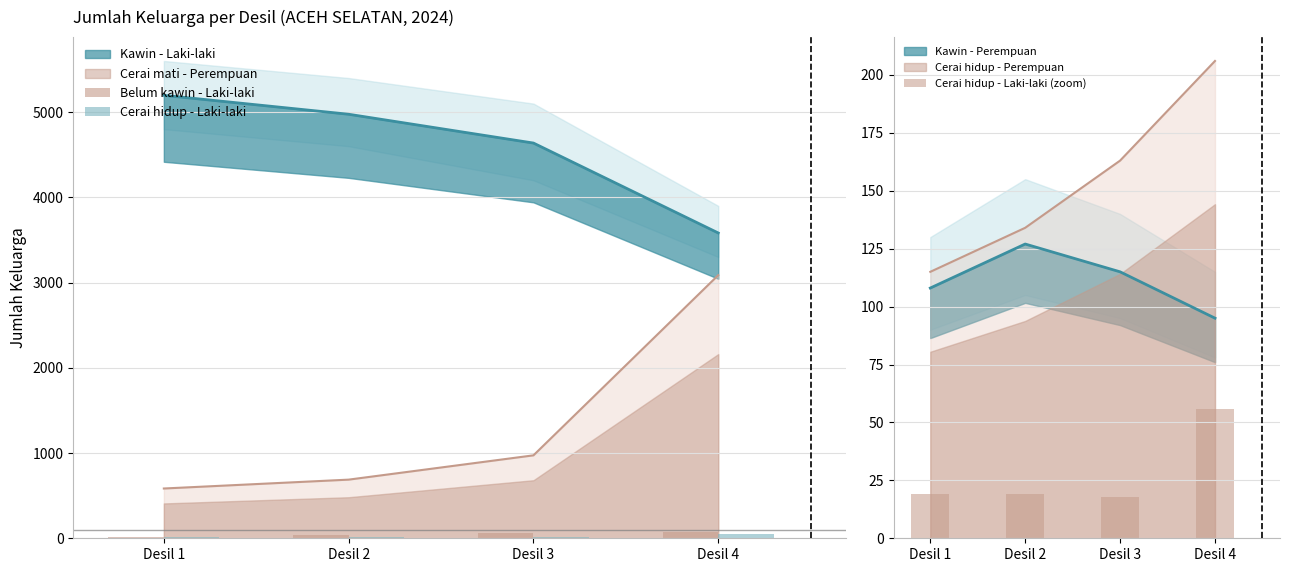

What is the maximum value for Cerai hidup - Laki-laki (zoom)?

56